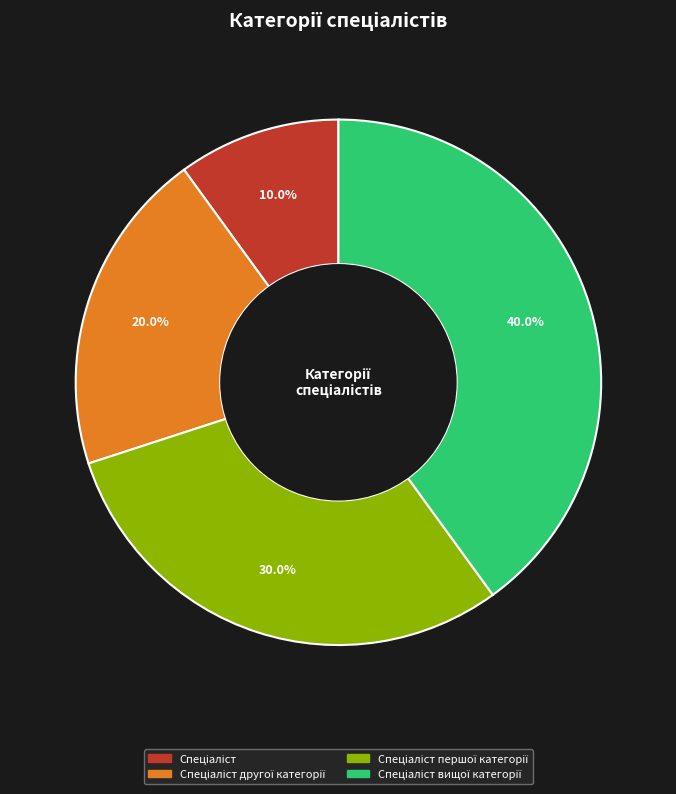

Does any single category account for the majority?

No